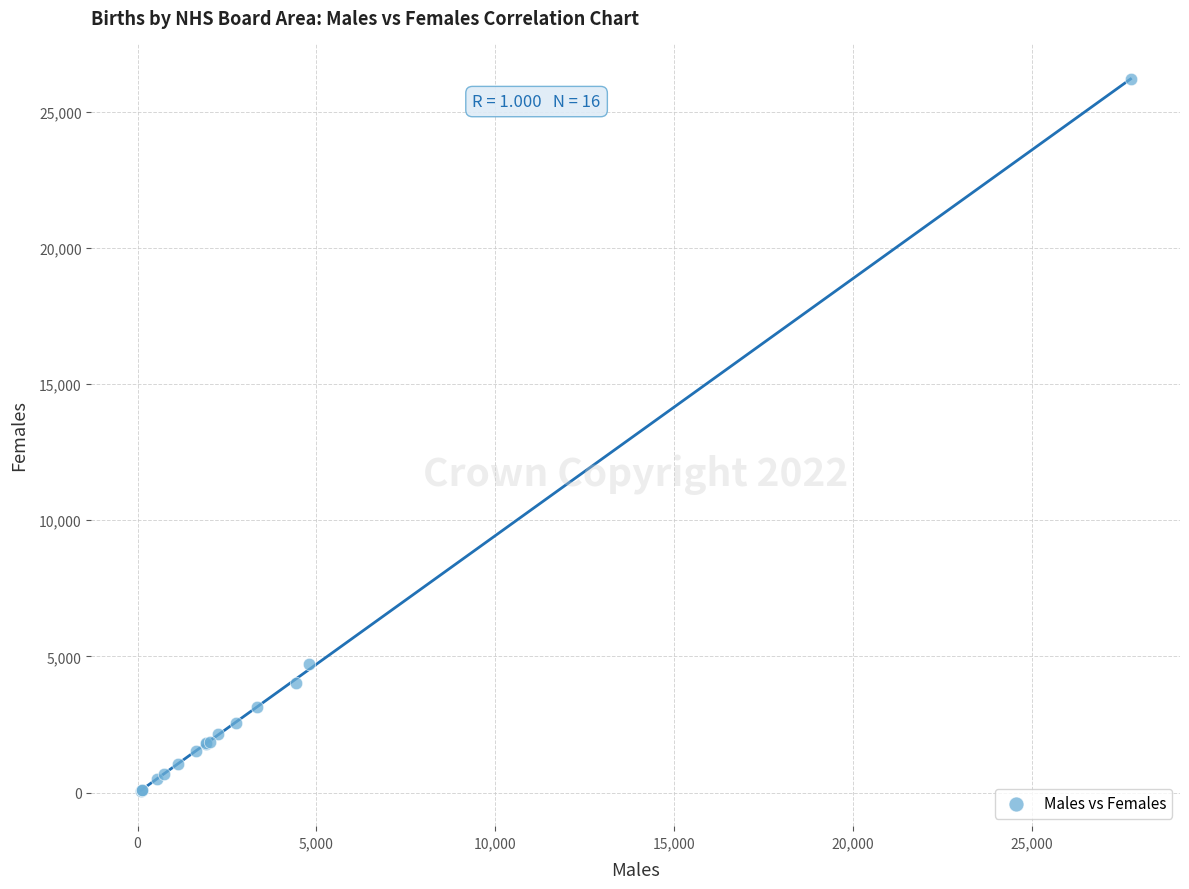

What Y value in the scatter plot is closest to 13133?

4723